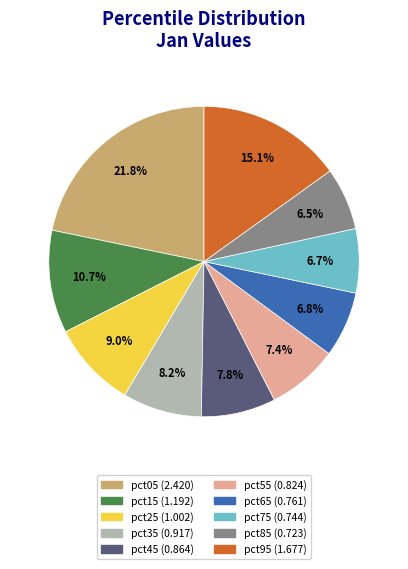

Do pct45 and pct25 together represent more than half of the pie?

No